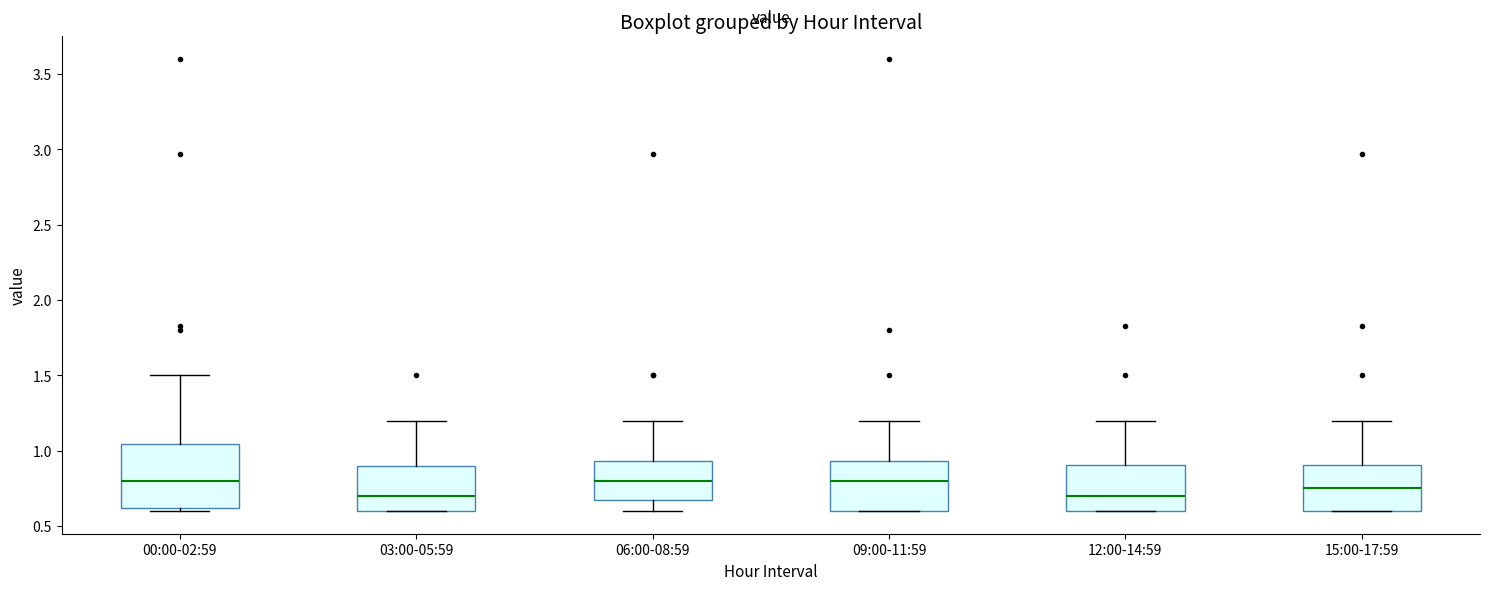

Where does the upper whisker of the box for 03:00-05:59 end on the y-axis? The values are not printed on the chart, so give them approximately, as read against the axis.

1.20